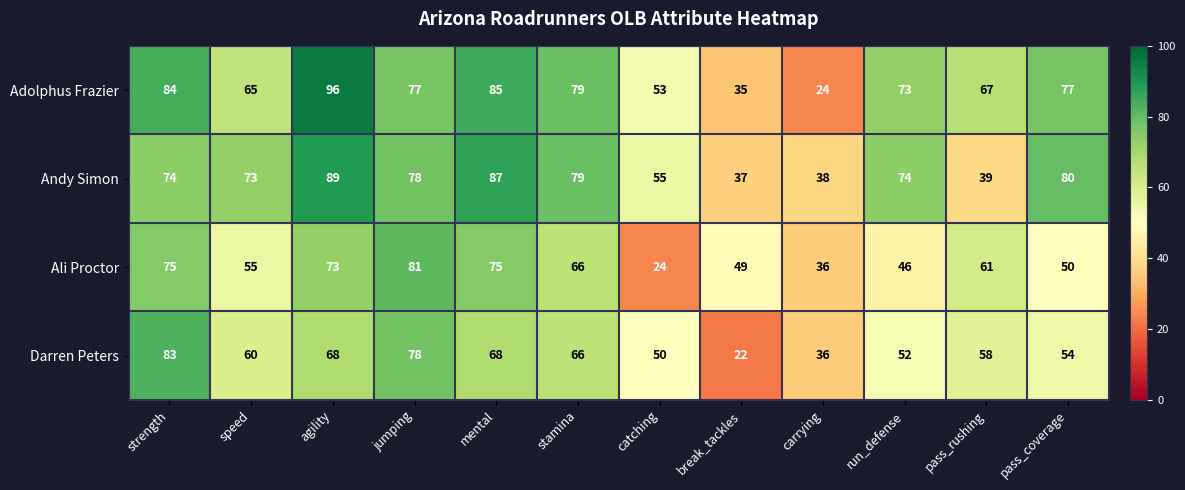

The Andy Simon series shows 39 at pass_rushing. True or false?

True